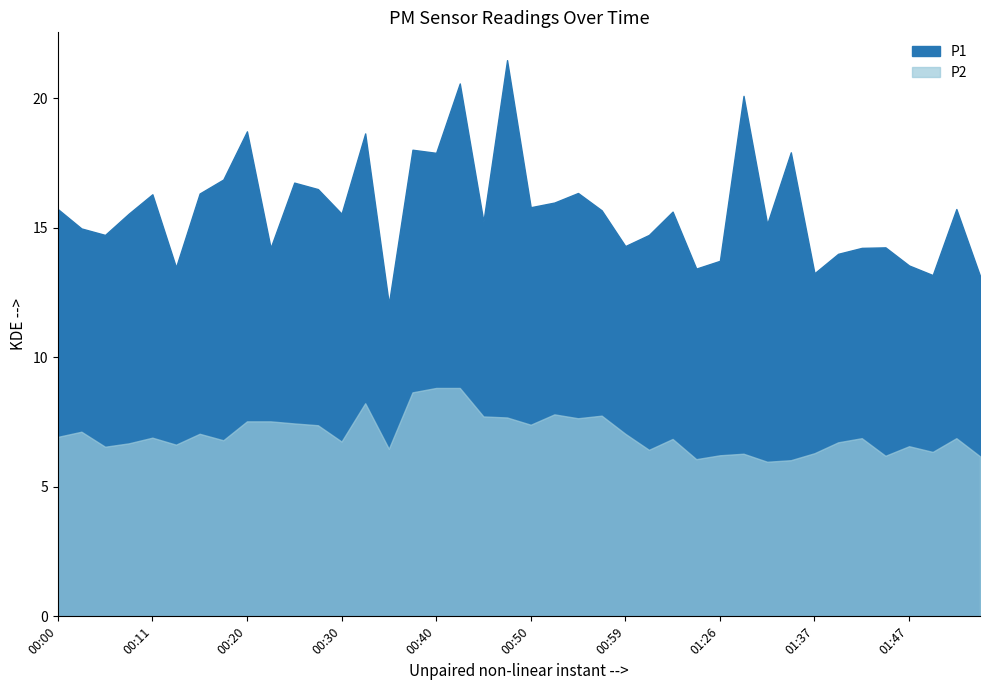

True or false: P2 and P1 cross at least once.

False